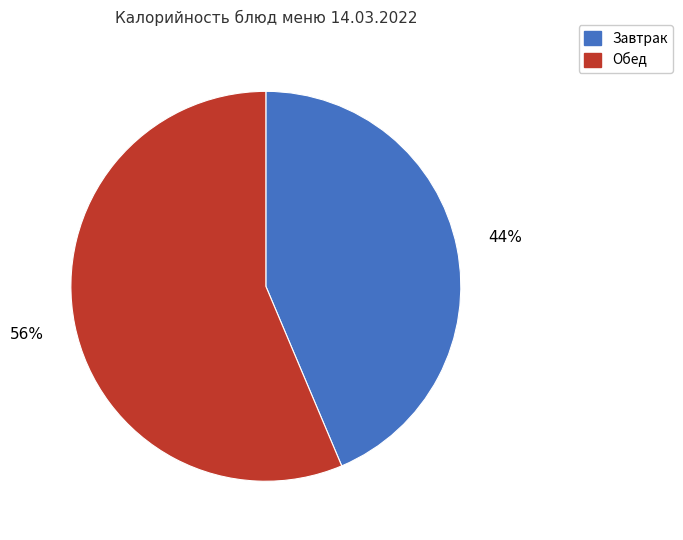

How many segments does this pie chart have?

2